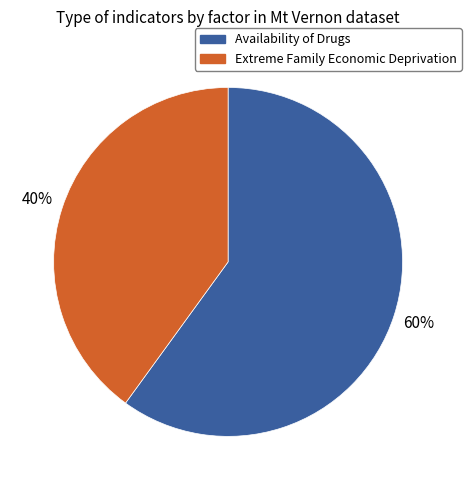

Approximately how many times larger is the value at Extreme Family Economic Deprivation compared to Availability of Drugs?

0.7